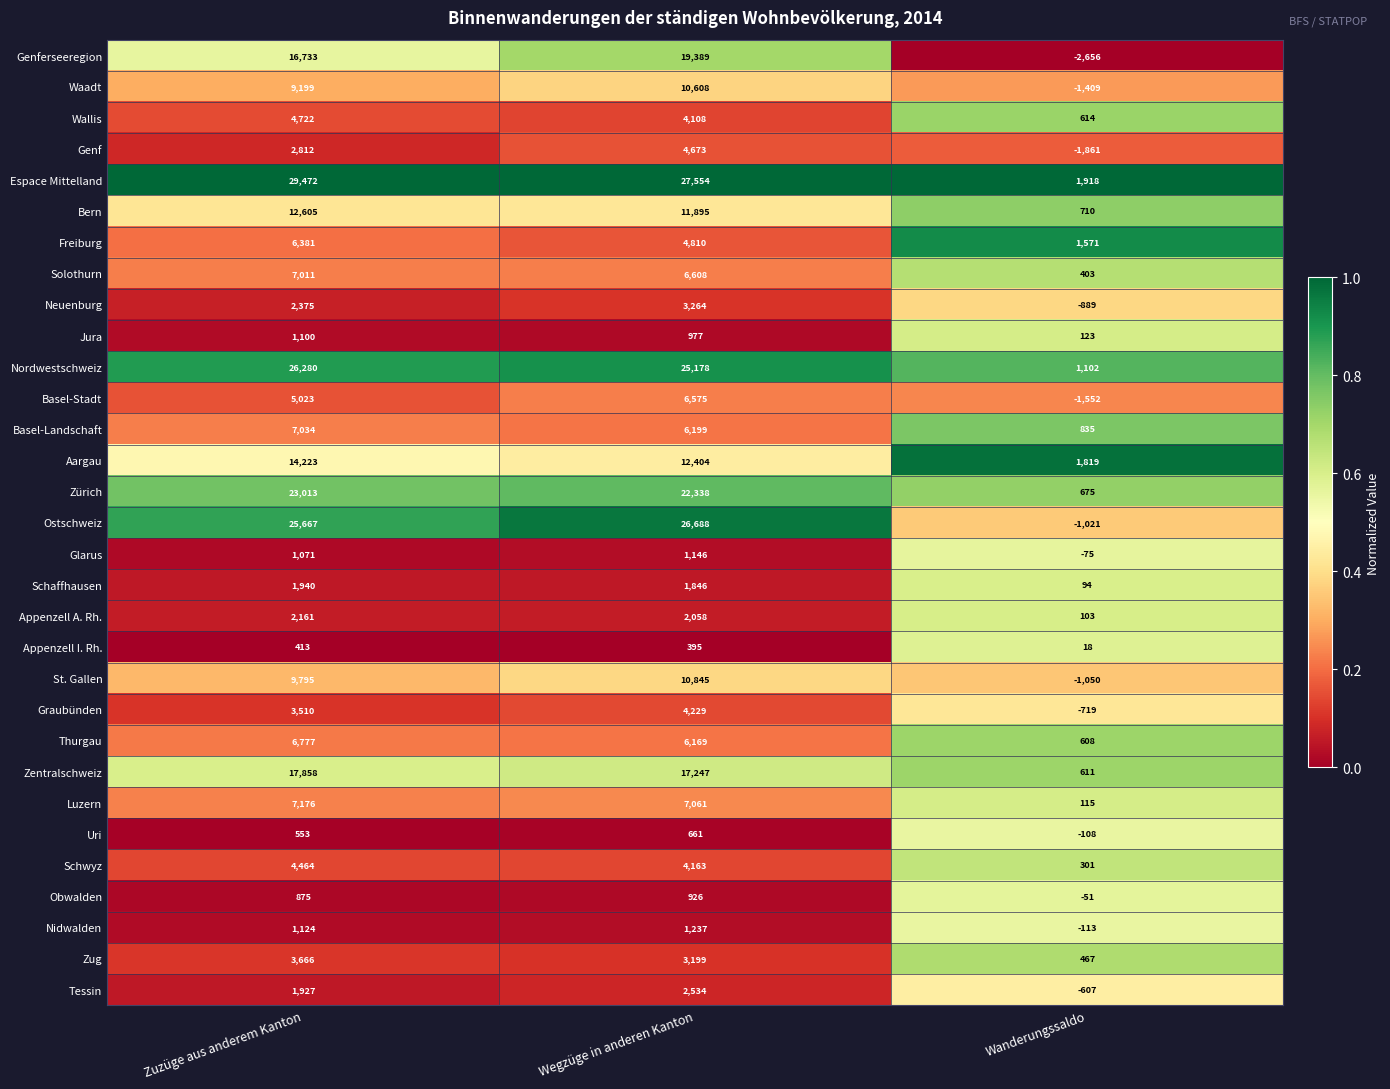

True or false: Schwyz has a value of 168 at Wanderungssaldo.

False